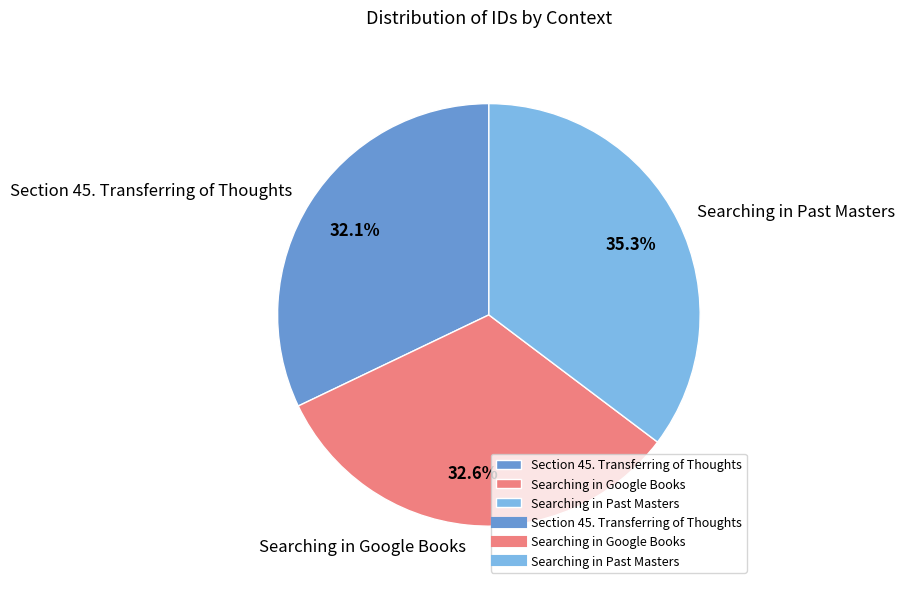

Does Section 45. Transferring of Thoughts represent more than half of the total?

No